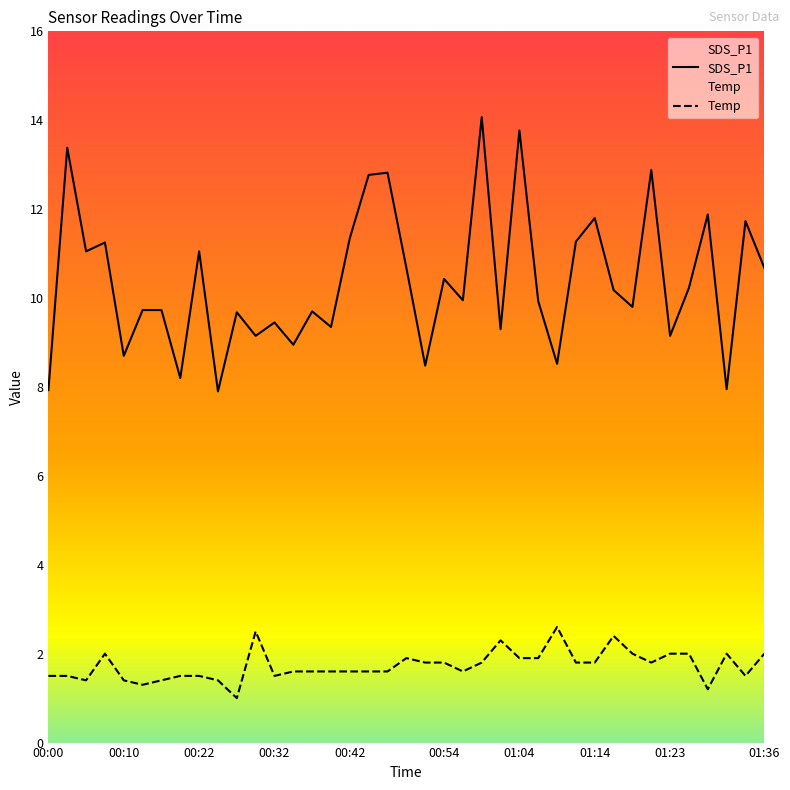

Which series has the widest spread of values?

SDS_P1